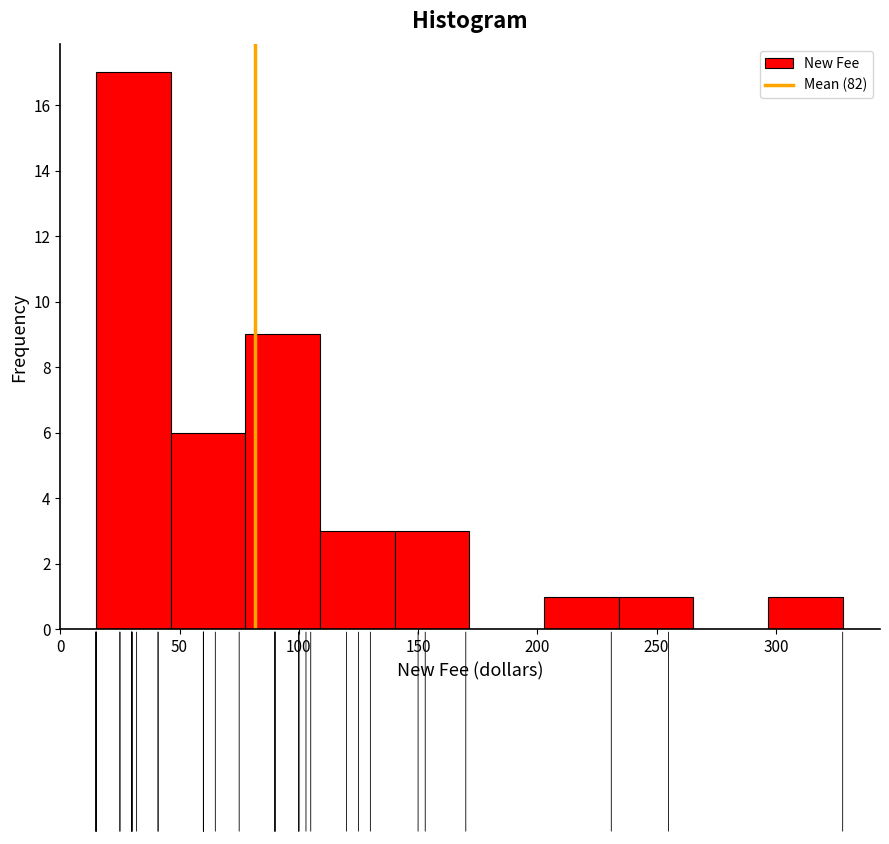

Reading left to right, list every bar in this chart as the range it spans on the x-axis followed by its height. Neither the bar edges nor the heights are printed on the chart, so give them approximately, as read against the axes.

15 to 45: 17
45 to 80: 6
80 to 110: 9
110 to 140: 3
140 to 170: 3
170 to 205: 0
205 to 235: 1
235 to 265: 1
265 to 295: 0
295 to 330: 1